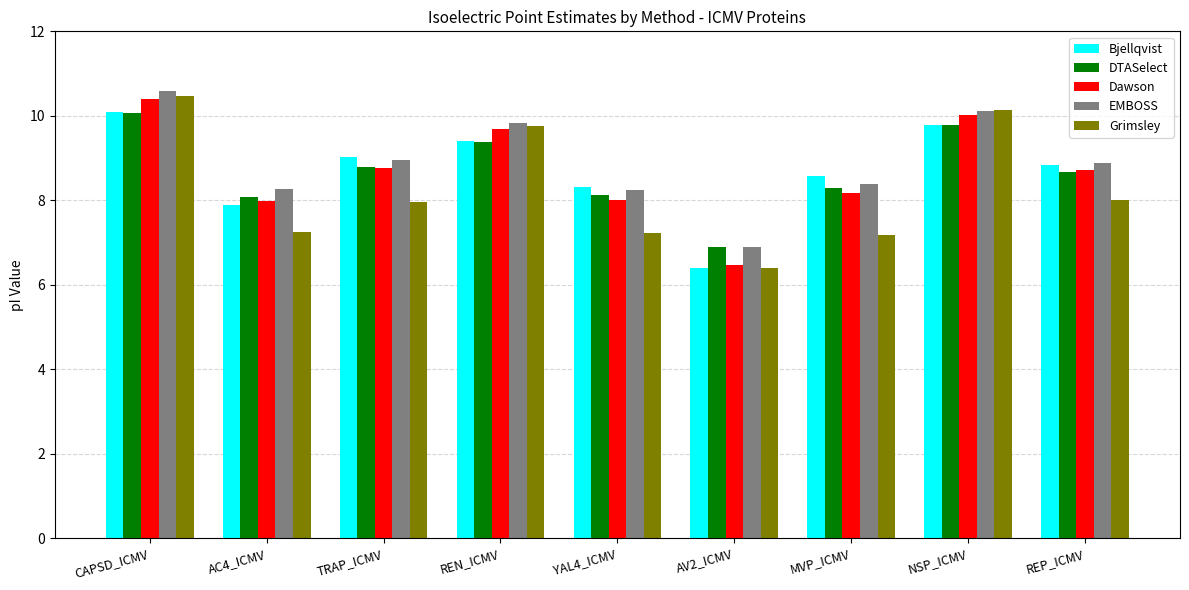

What is the label of the 7th bar from the right?

TRAP_ICMV